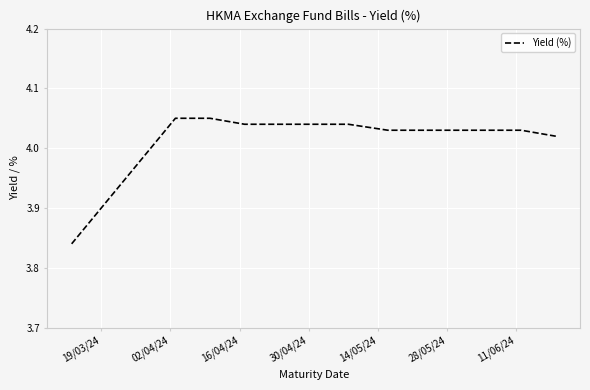

Does the chart display data point markers on the line(s)?

No